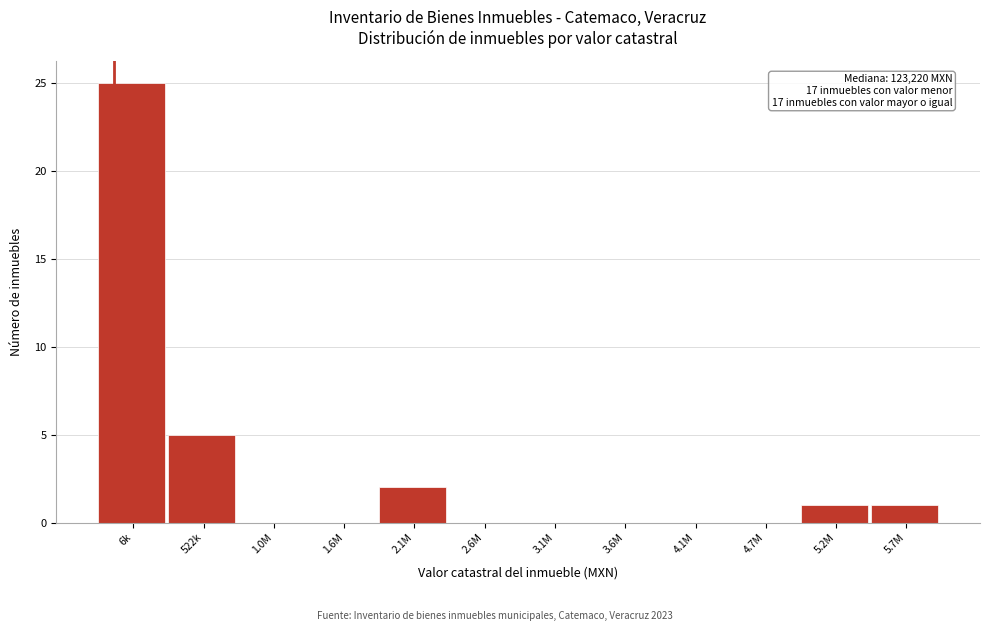

Reading left to right, what are all the values shown in this chart?

6k=25	522k=5	1.0M=0	1.6M=0	2.1M=2	2.6M=0	3.1M=0	3.6M=0	4.1M=0	4.7M=0	5.2M=1	5.7M=1